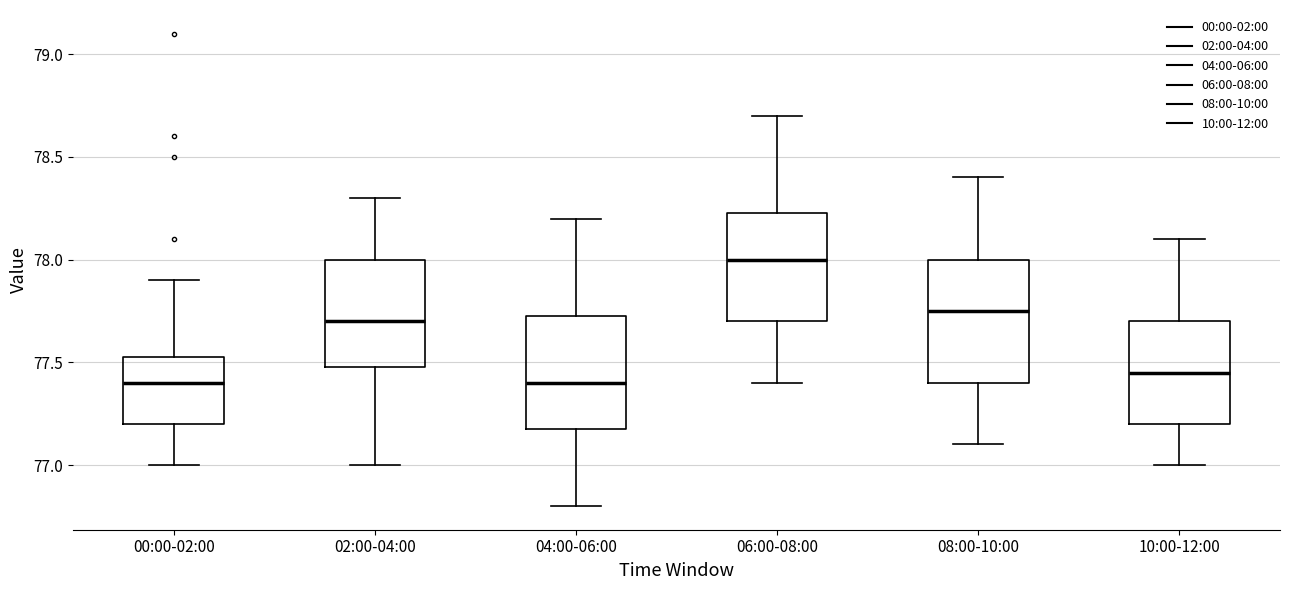

Where is the lower edge of the box for 06:00-08:00 on the y-axis? The values are not printed on the chart, so give them approximately, as read against the axis.

77.70